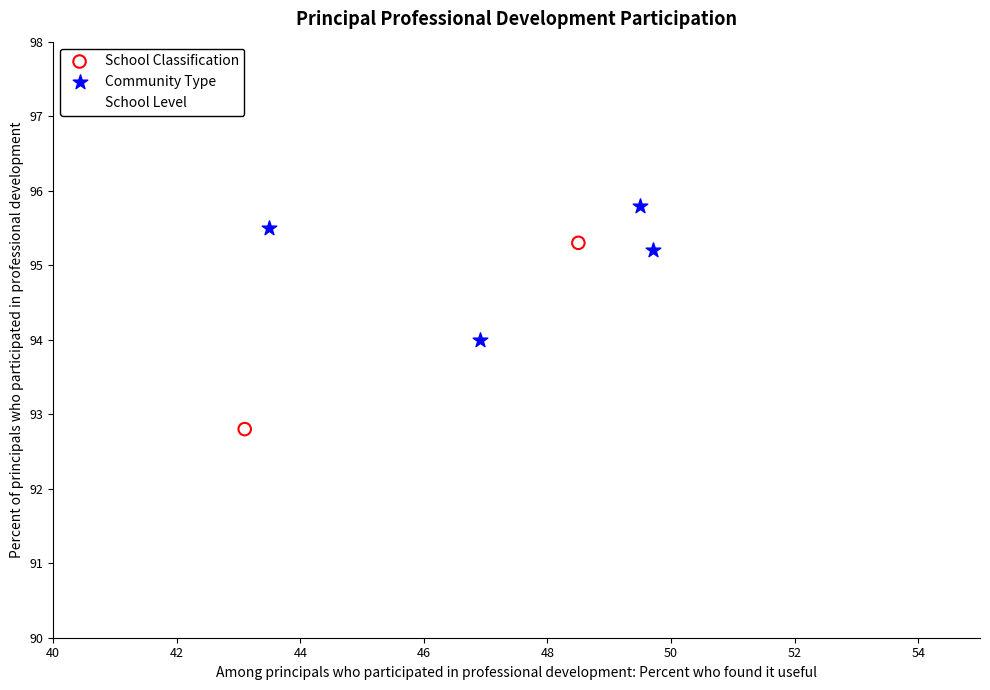

Which series reaches the maximum Y coordinate?

School Level